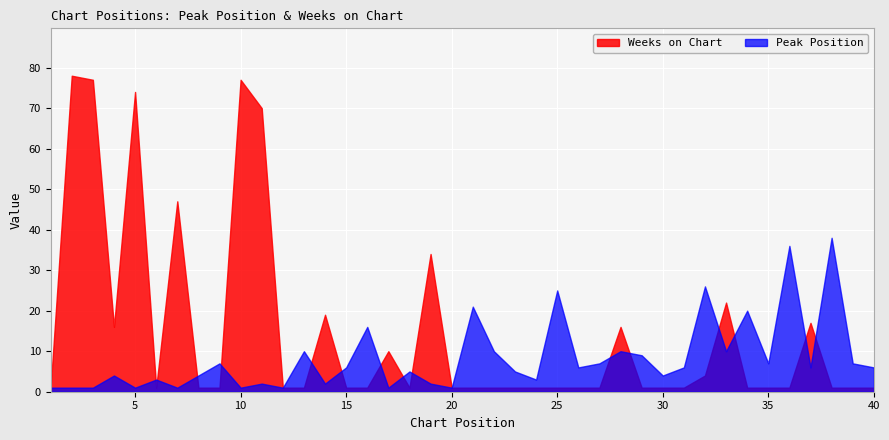

Which series has the largest range (max minus min)?

Weeks on Chart